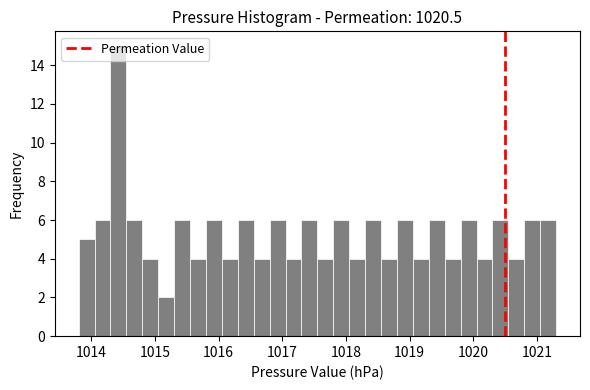

Around what value on the x-axis is the tallest bar? Give the approximate position of its centre, as read against the axis.

1014.4